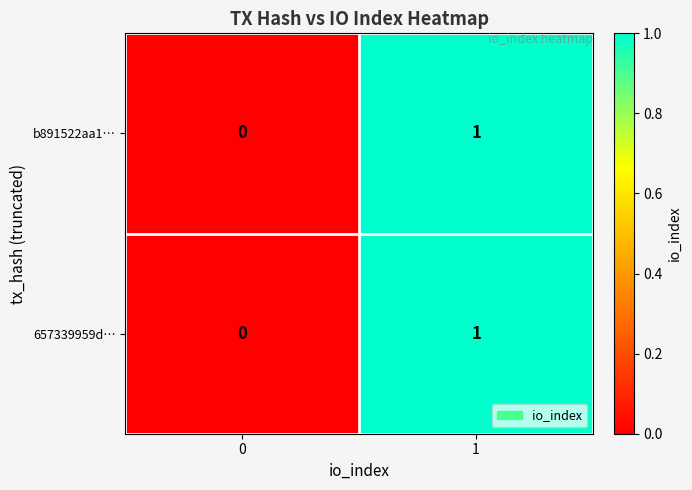

At which category is the sum across all series the highest?

1